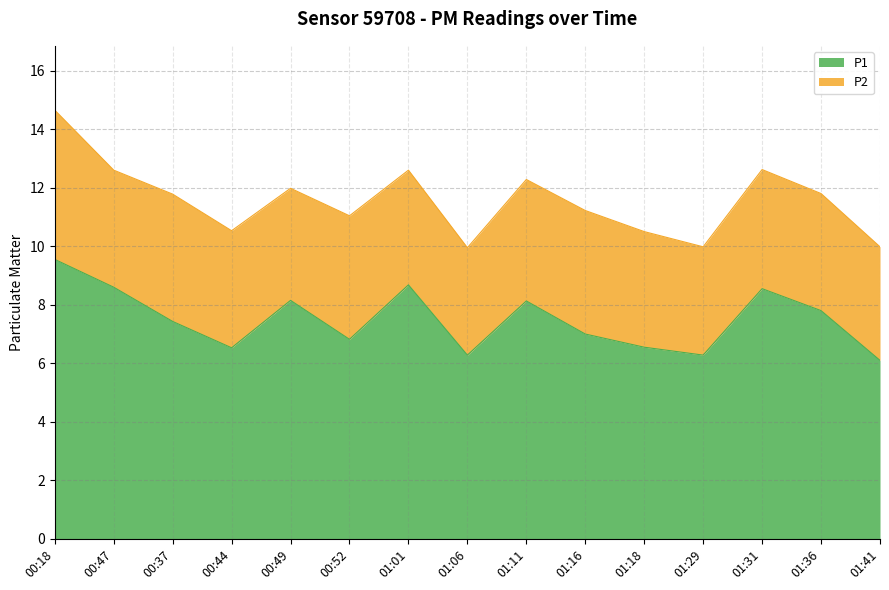

At which label does the data first exceed 7?

00:18